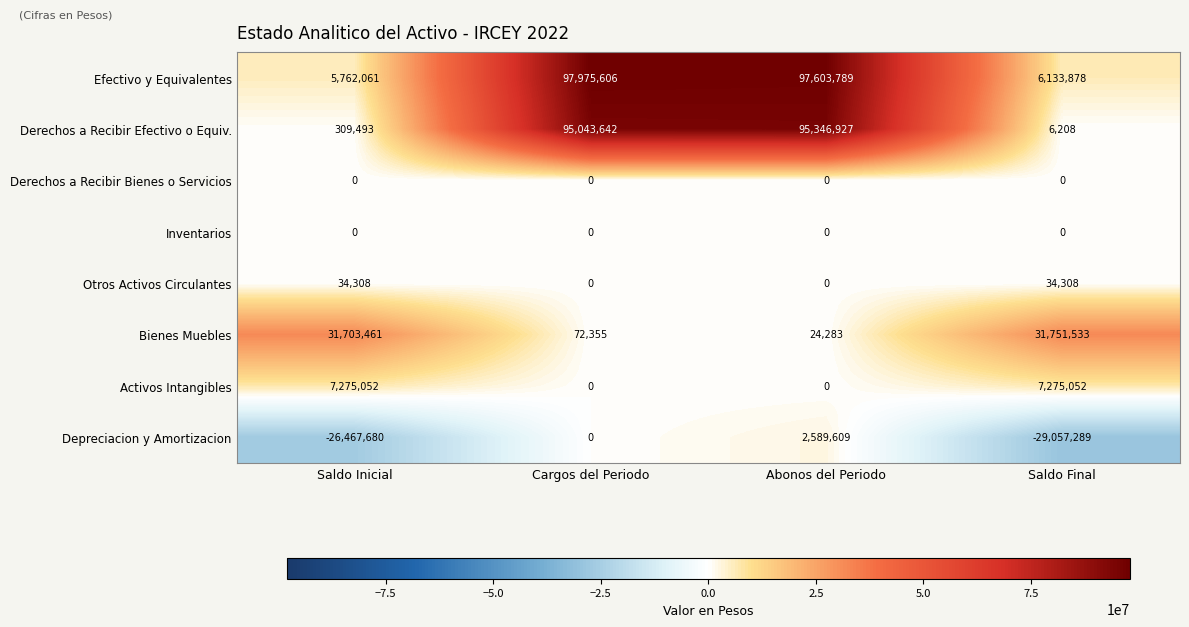

True or false: Otros Activos Circulantes has a value of 34308 at Saldo Inicial.

True